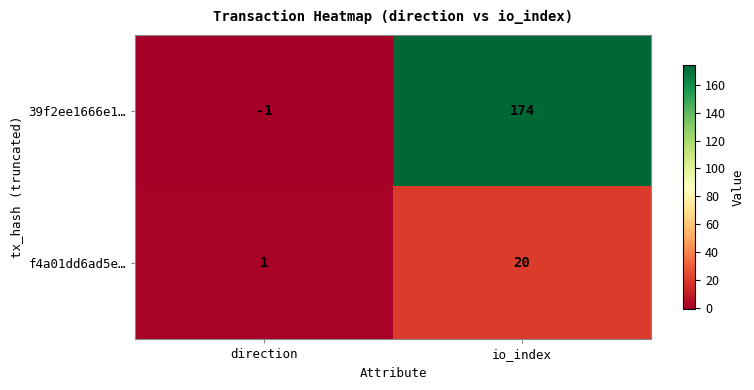

True or false: 39f2ee1666e1… has a value of 0 at direction.

False